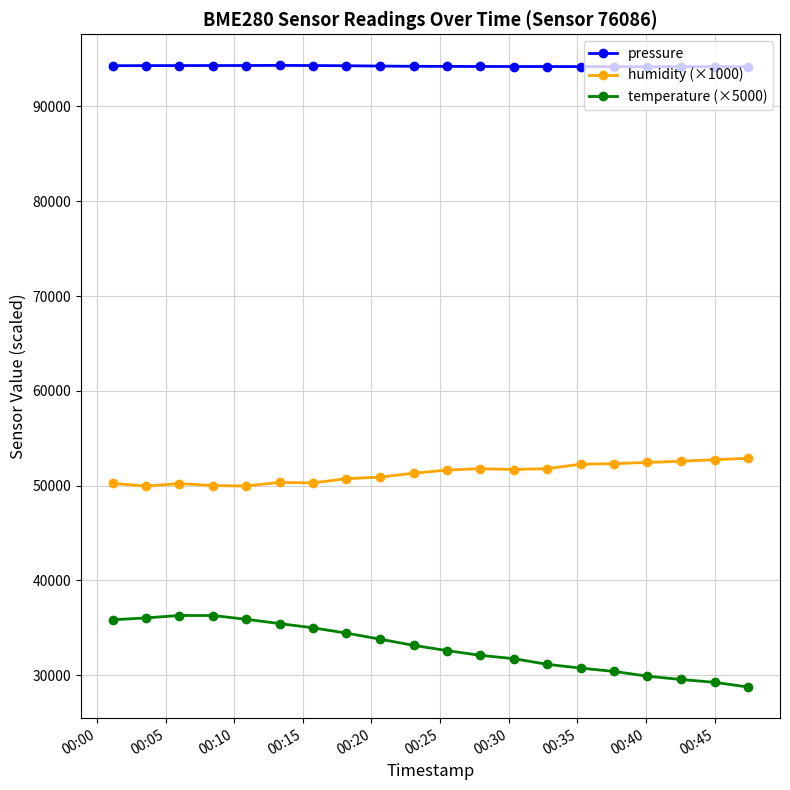

What is the average value of the temperature (×5000) series?

32922.5